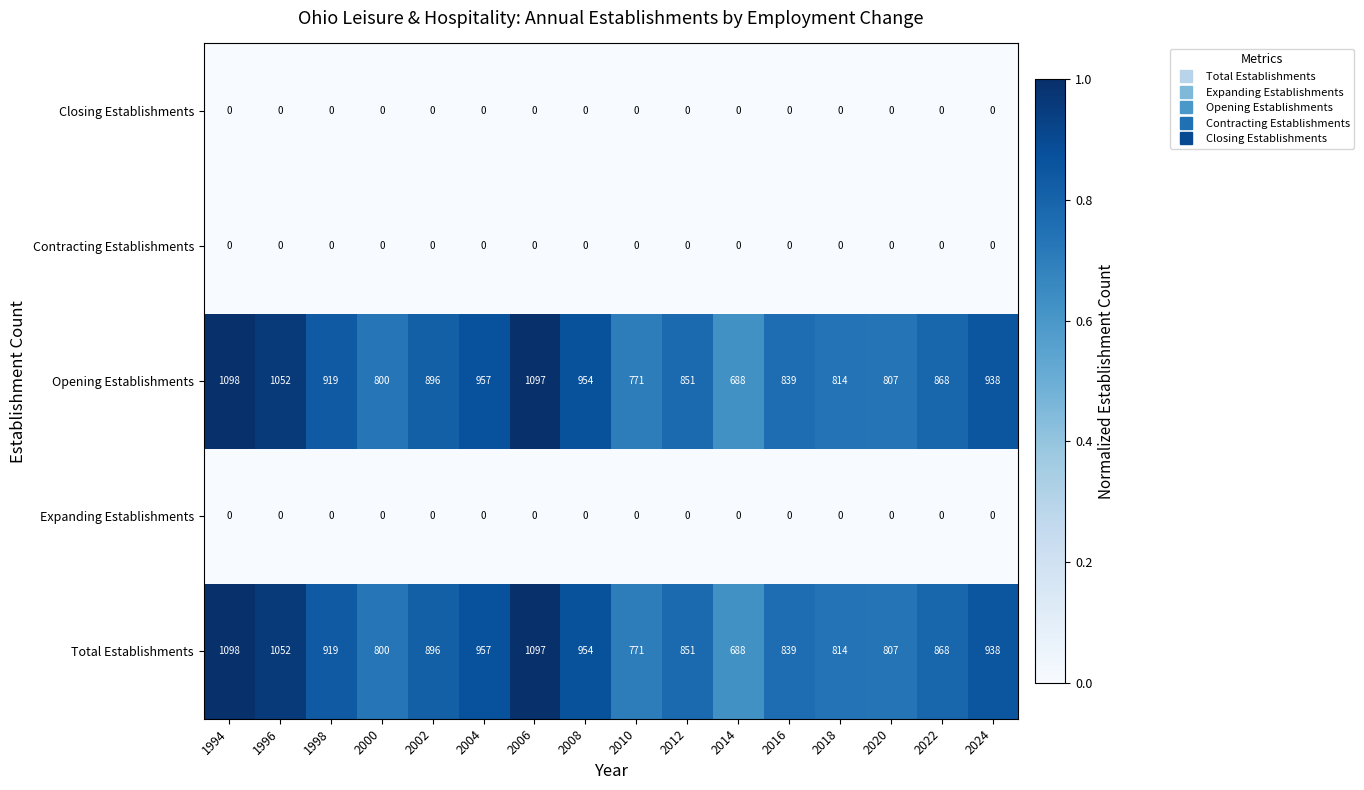

At which category is the sum across all series the highest?

1994